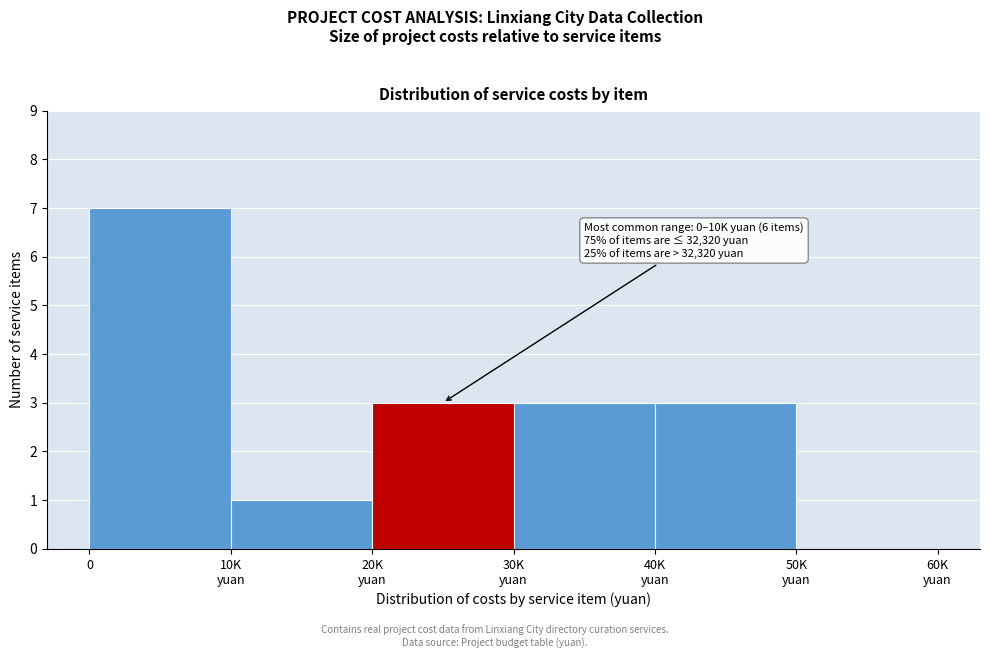

What is the greatest value displayed?

7